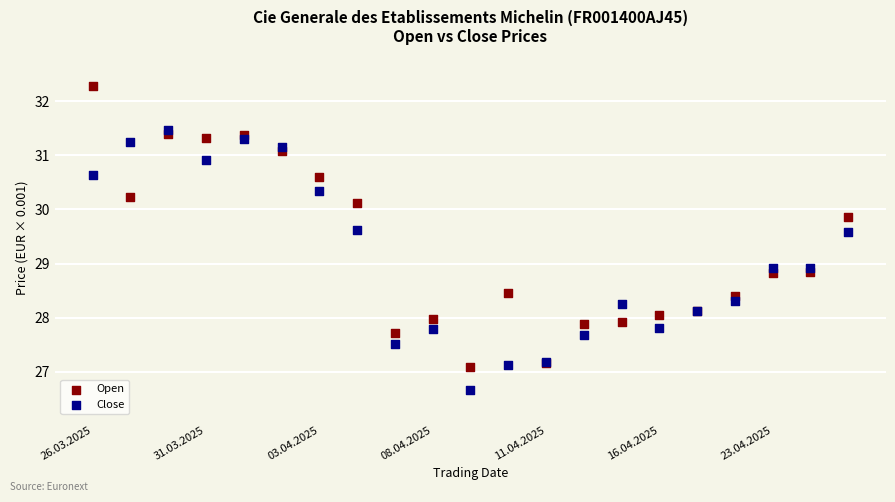

What are all the series names shown in the legend?

Open, Close